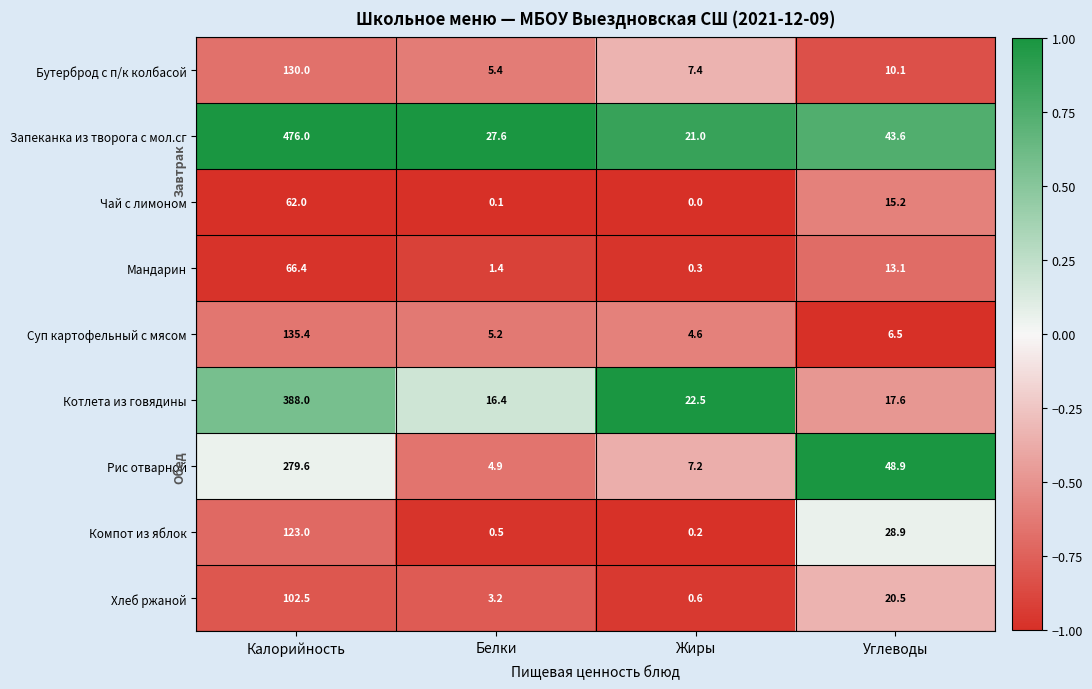

List the labels in order of Хлеб ржаной value, largest first.

Калорийность, Углеводы, Белки, Жиры